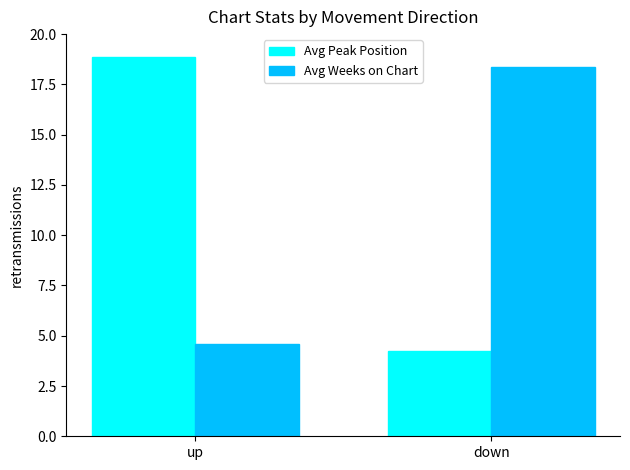

Rank the series at down from highest to lowest value.

Avg Weeks on Chart, Avg Peak Position